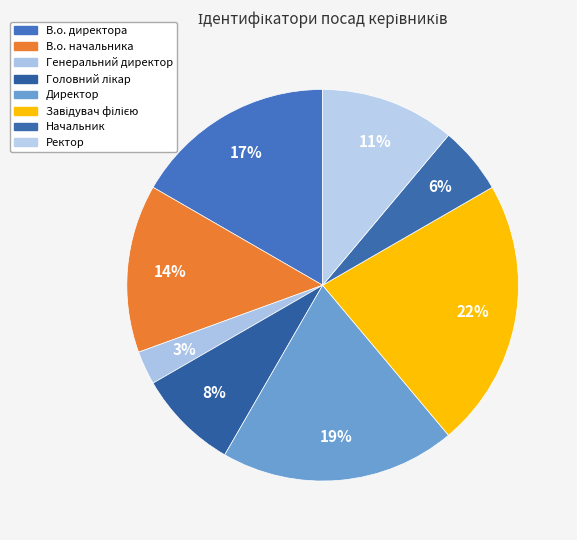

What percentage is the Генеральний директор slice, to the nearest percent?

3%